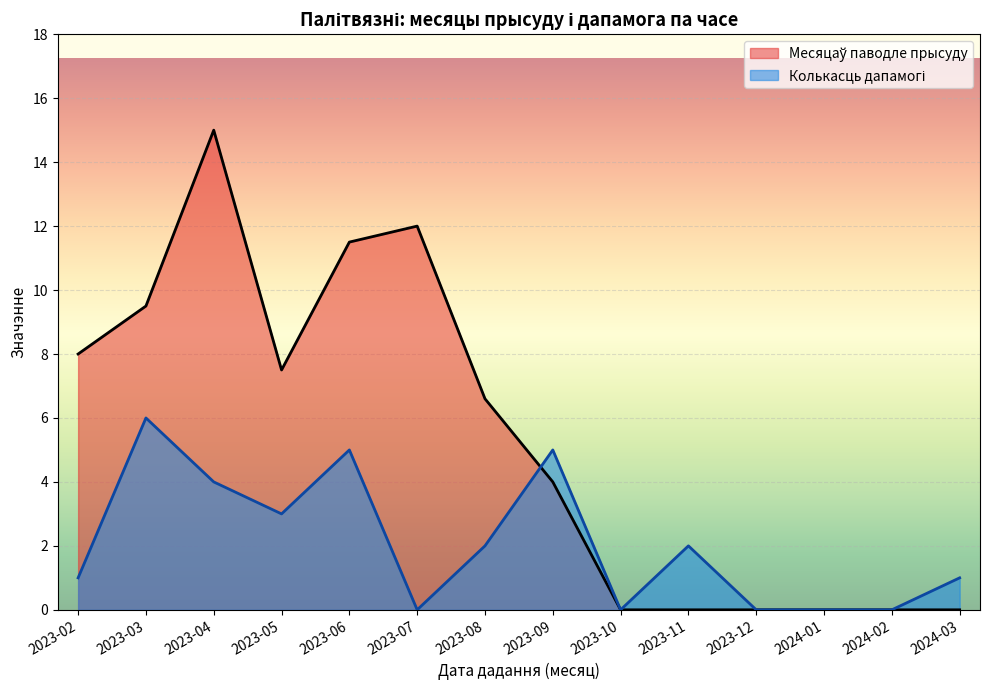

True or false: Месяцаў паводле прысуду has more than 2 points higher than both neighbors.

True